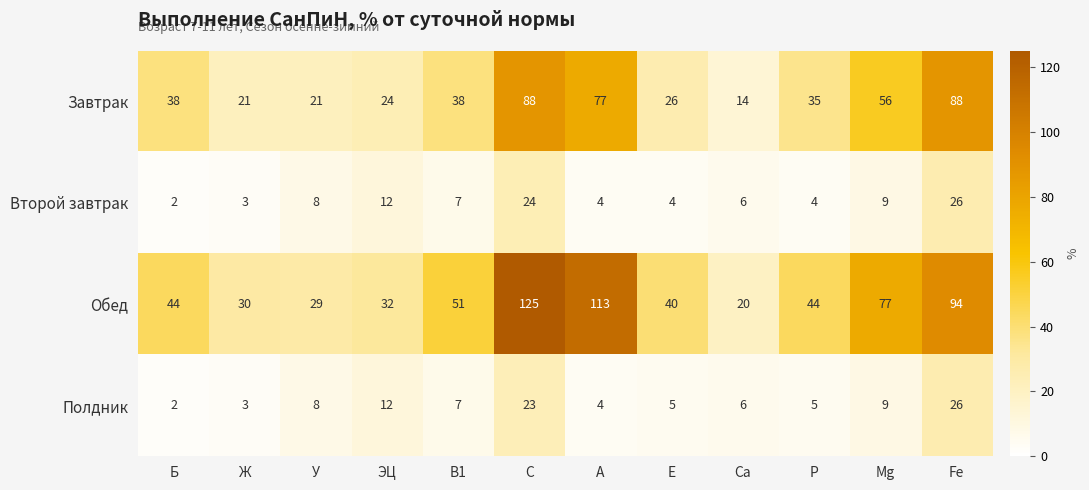

What is the maximum value shown in the chart?

125